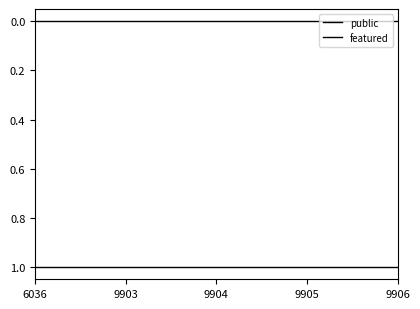

True or false: public has more than 2 points higher than both neighbors.

False